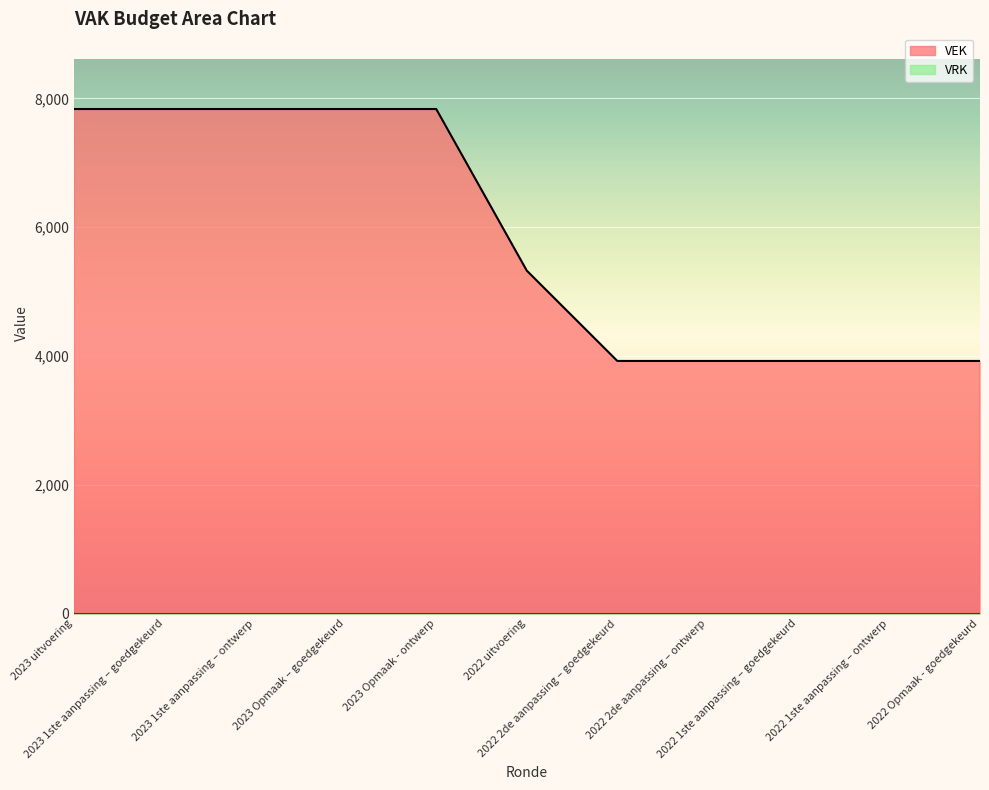

What is the smallest value displayed?

0